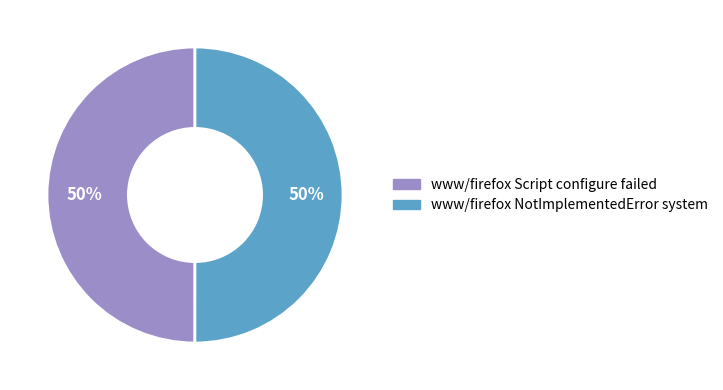

Do www/firefox Script configure failed and www/firefox NotImplementedError system together represent more than half of the pie?

Yes